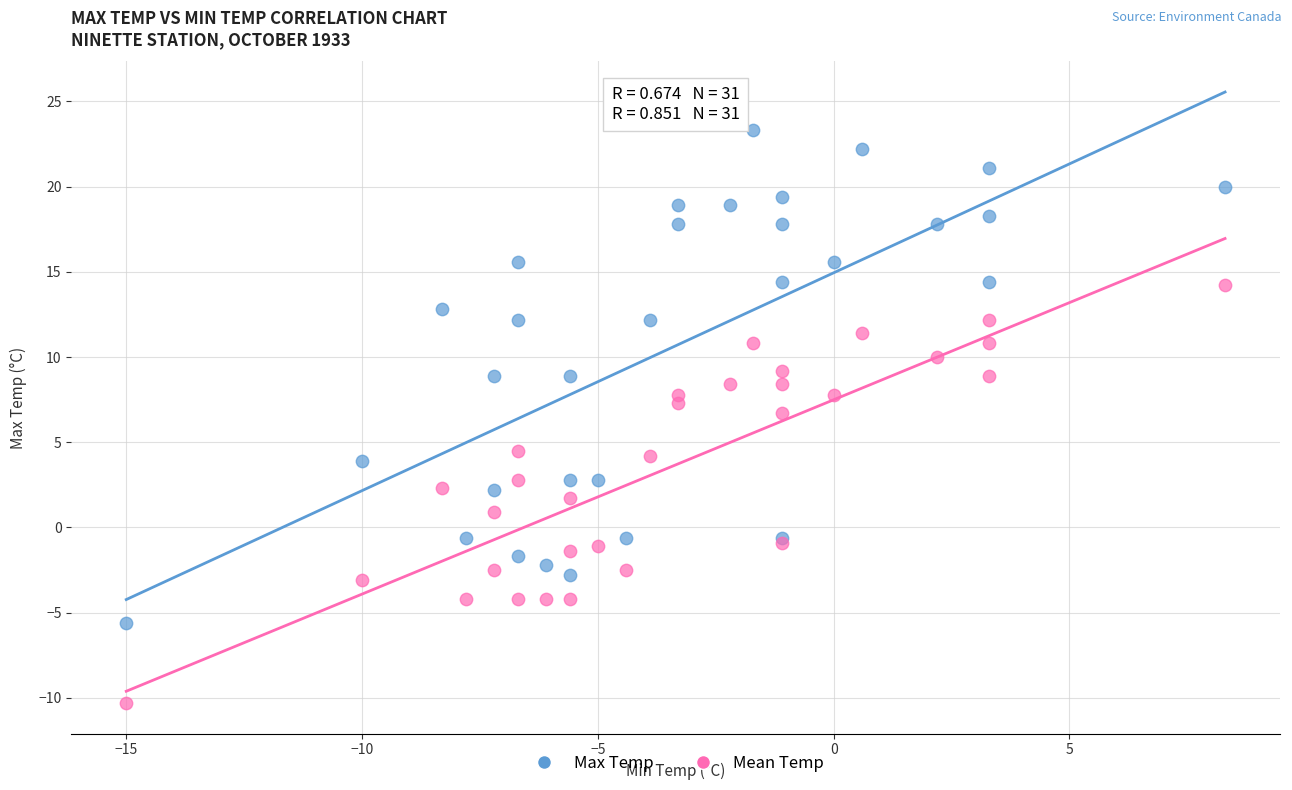

Across all series, what Y value is closest to 6?

6.7